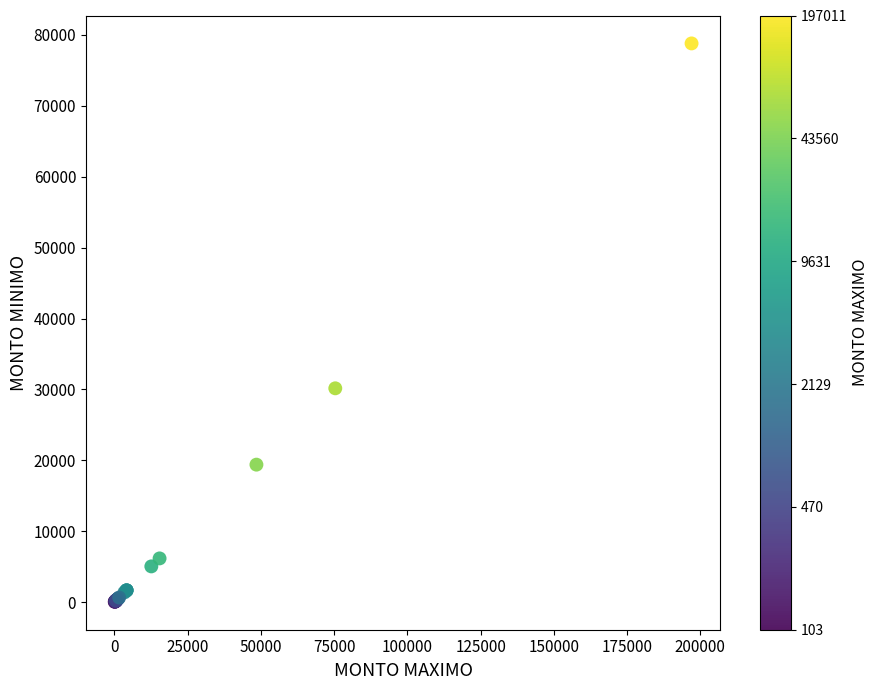

What Y value in the scatter plot is closest to 39422?

30155.4